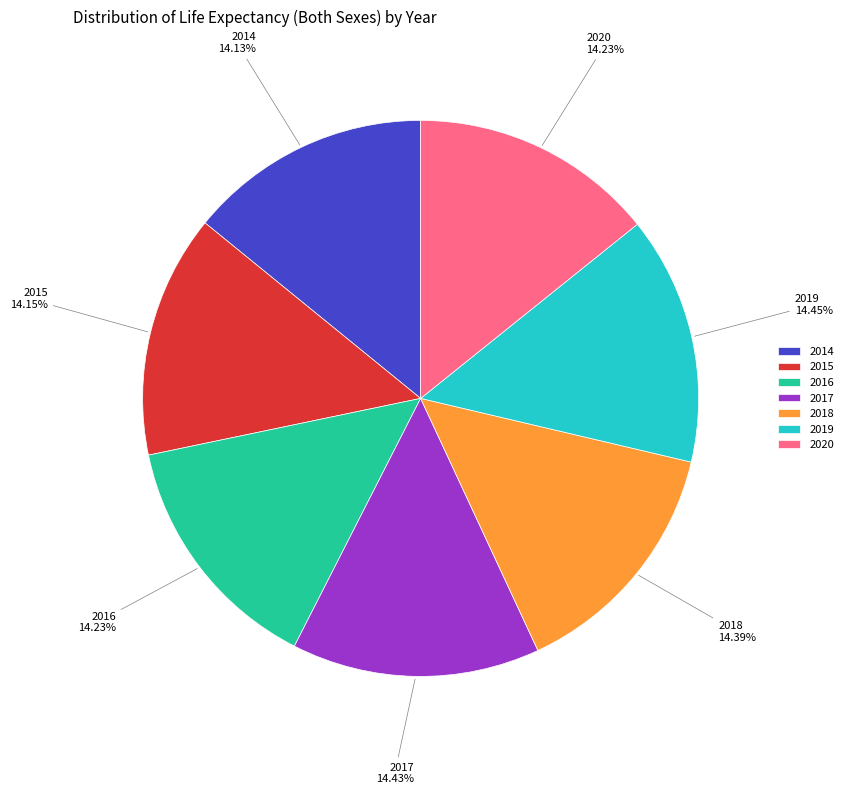

Does 2018 represent more than half of the total?

No